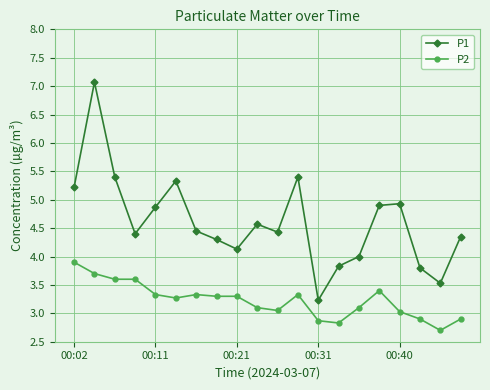

What is the difference between the maximum and second lowest values in the P1 series?

3.5